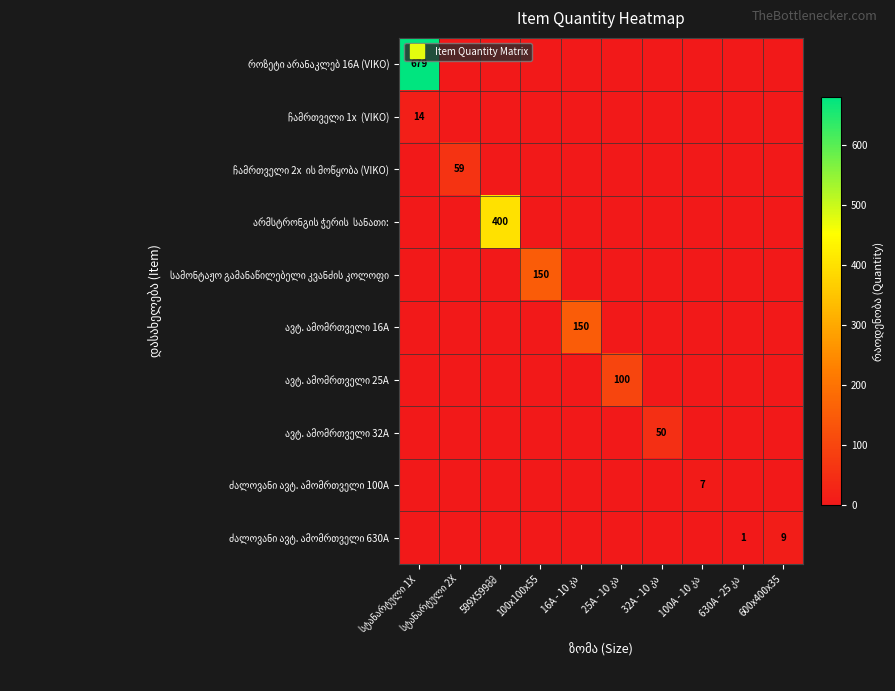

What is the difference between the highest and lowest values at 599X599მმ?

400